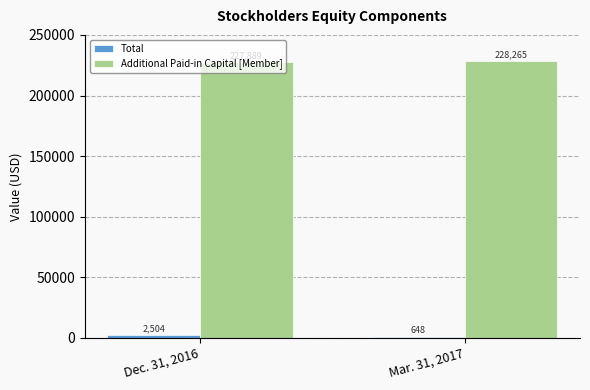

What is the approximate value of Total at Mar. 31, 2017?

648